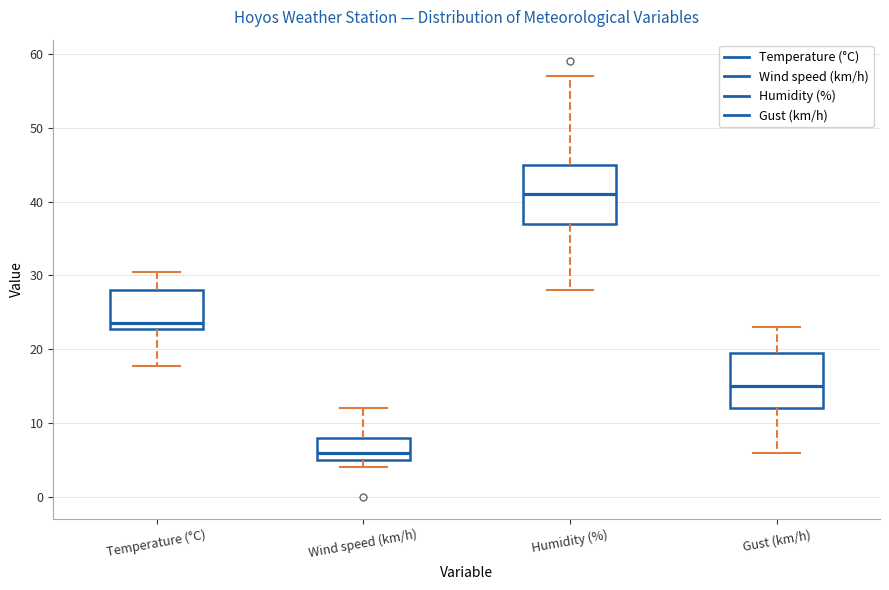

Where is the lower edge of the box for Humidity (%) on the y-axis? The values are not printed on the chart, so give them approximately, as read against the axis.

37